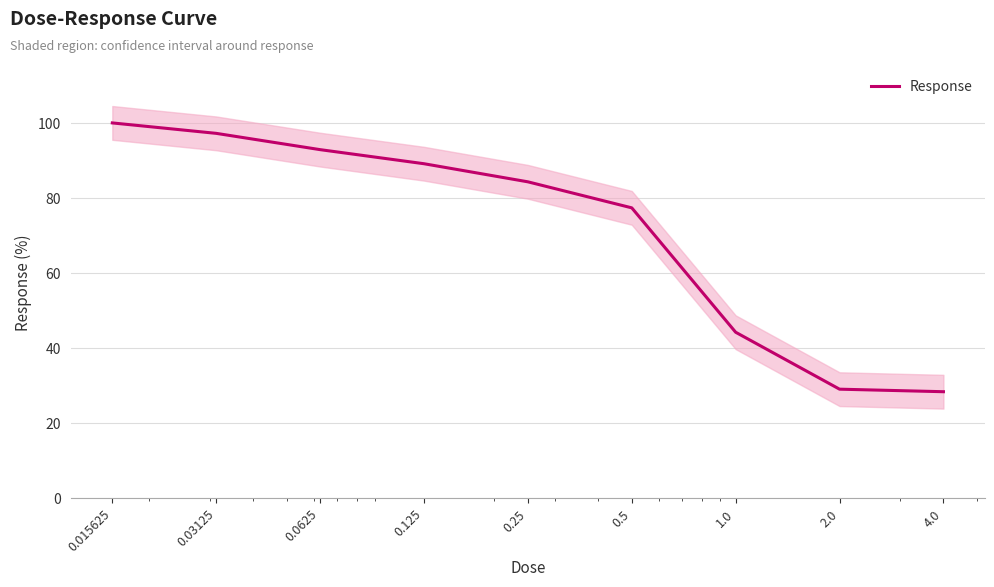

What is the label of the 9th point from the left?

4.0